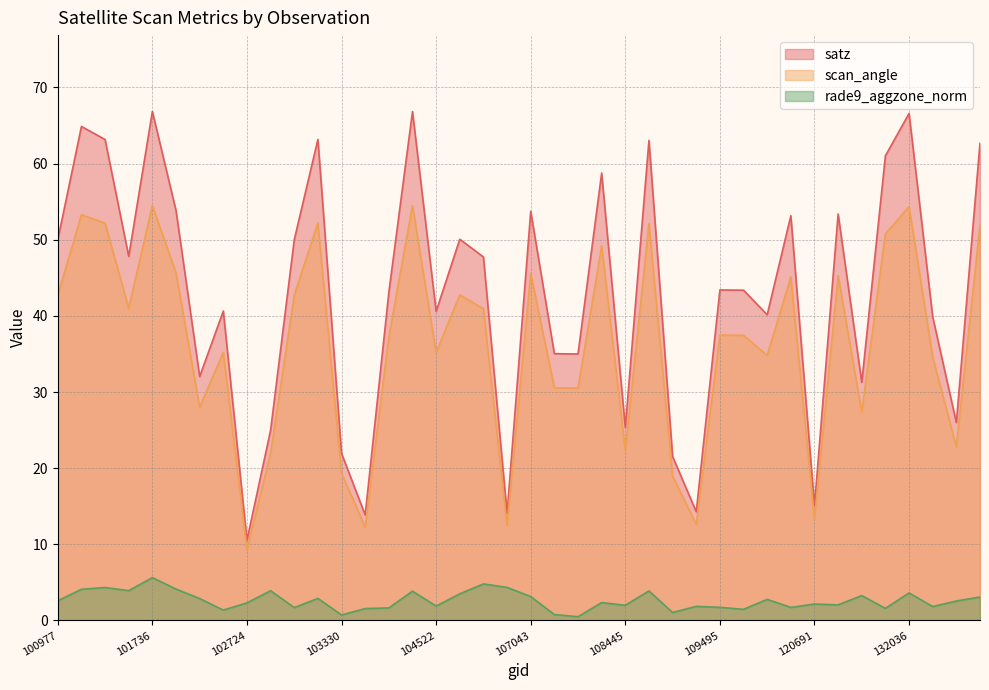

What is the difference between the maximum and minimum values in the scan_angle series?

45.2